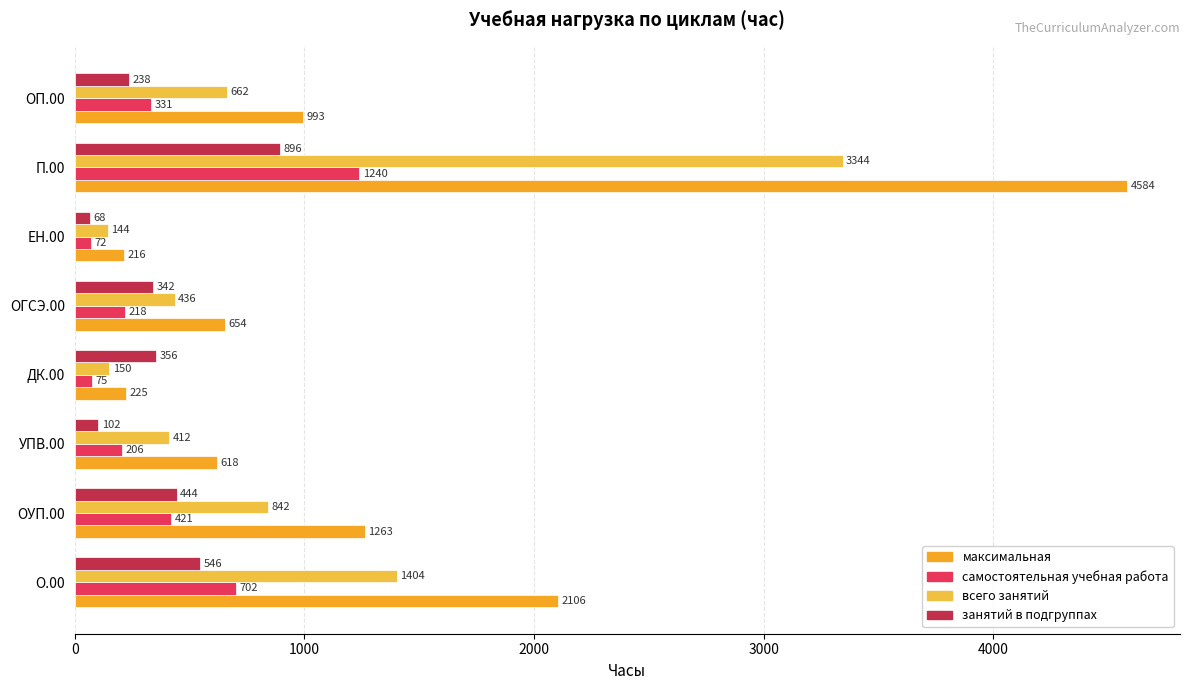

What is the highest value of the максимальная series?

4584